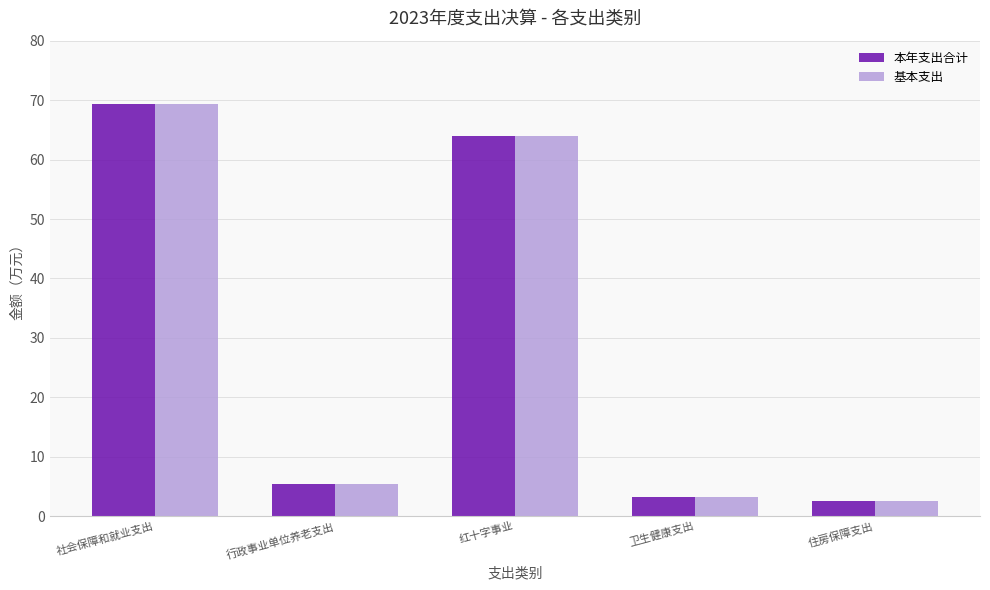

What are all the series names shown in the legend?

本年支出合计, 基本支出